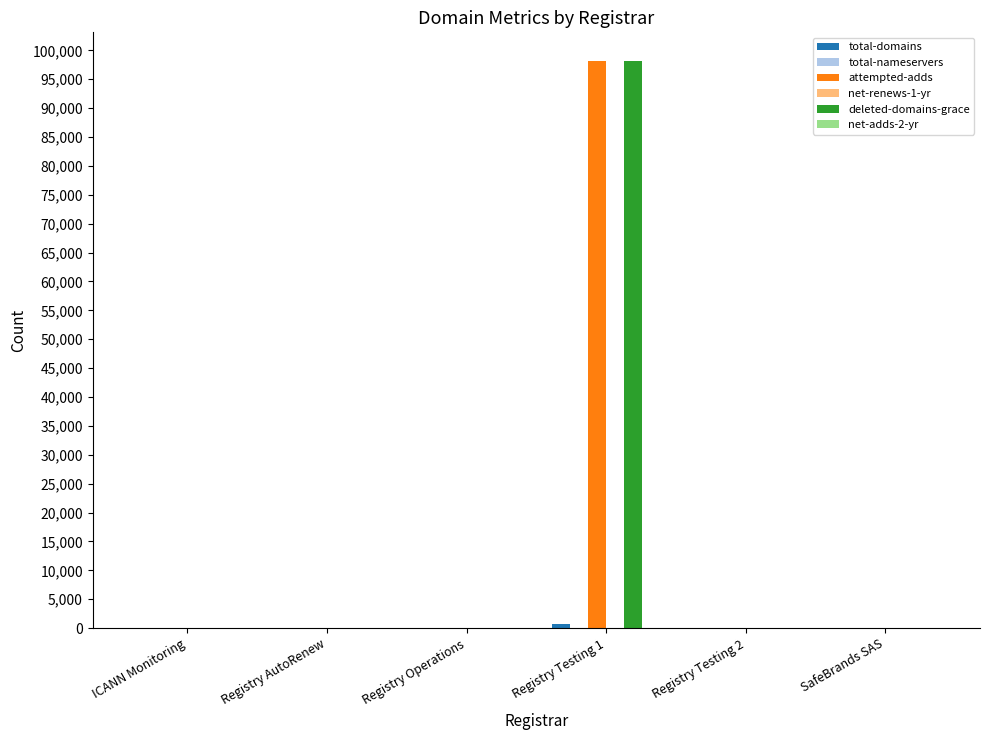

True or false: attempted-adds has a value of -64539 at ICANN Monitoring.

False